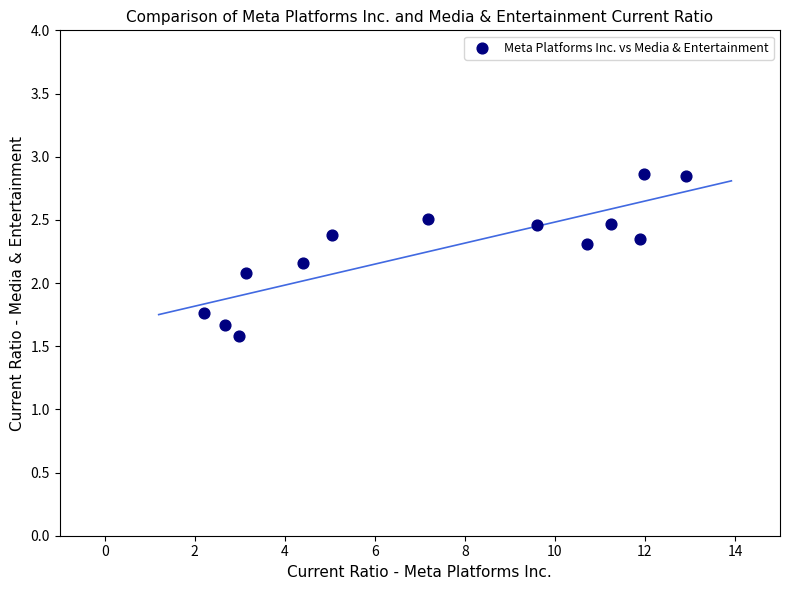

What Y value in the scatter plot is closest to 2?

2.1